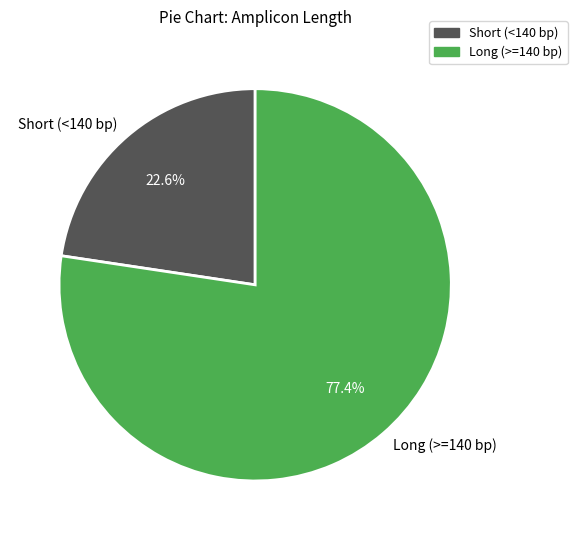

Which slice represents more than half of the pie?

Long (>=140 bp)